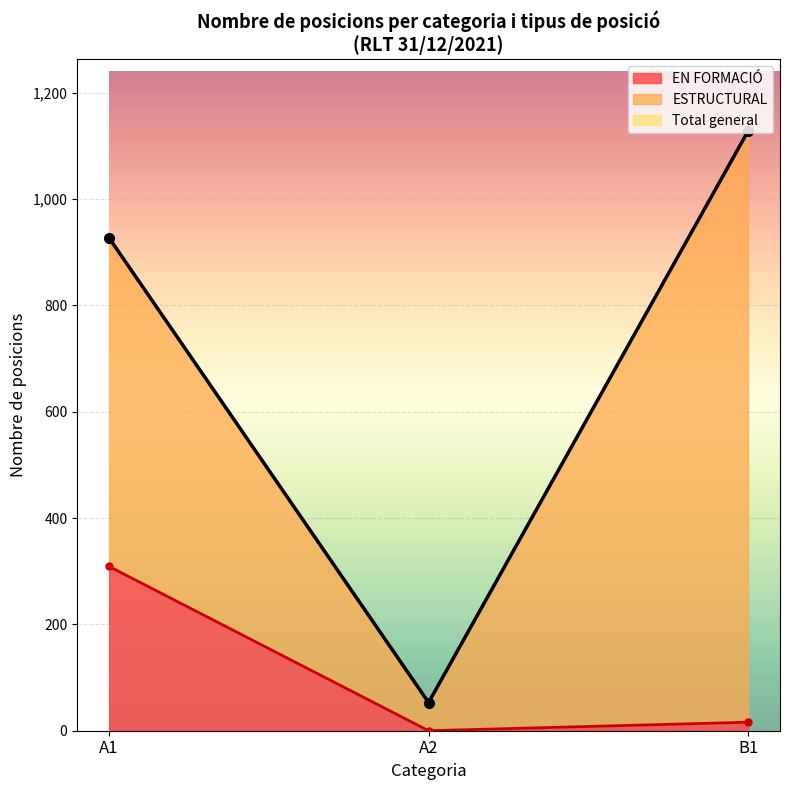

Which series has the largest total across all categories?

Total general